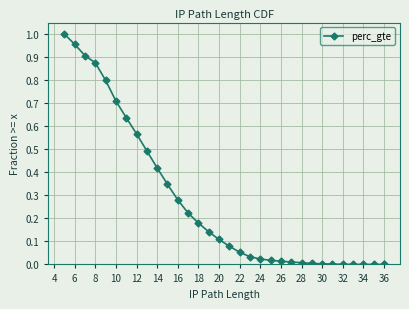

Is this an area chart (filled region under the line)?

No